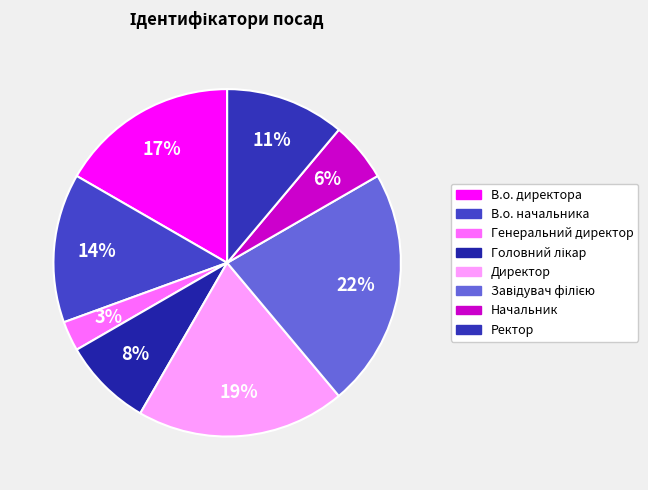

To the nearest percent, what percentage of the pie is Генеральний директор?

3%